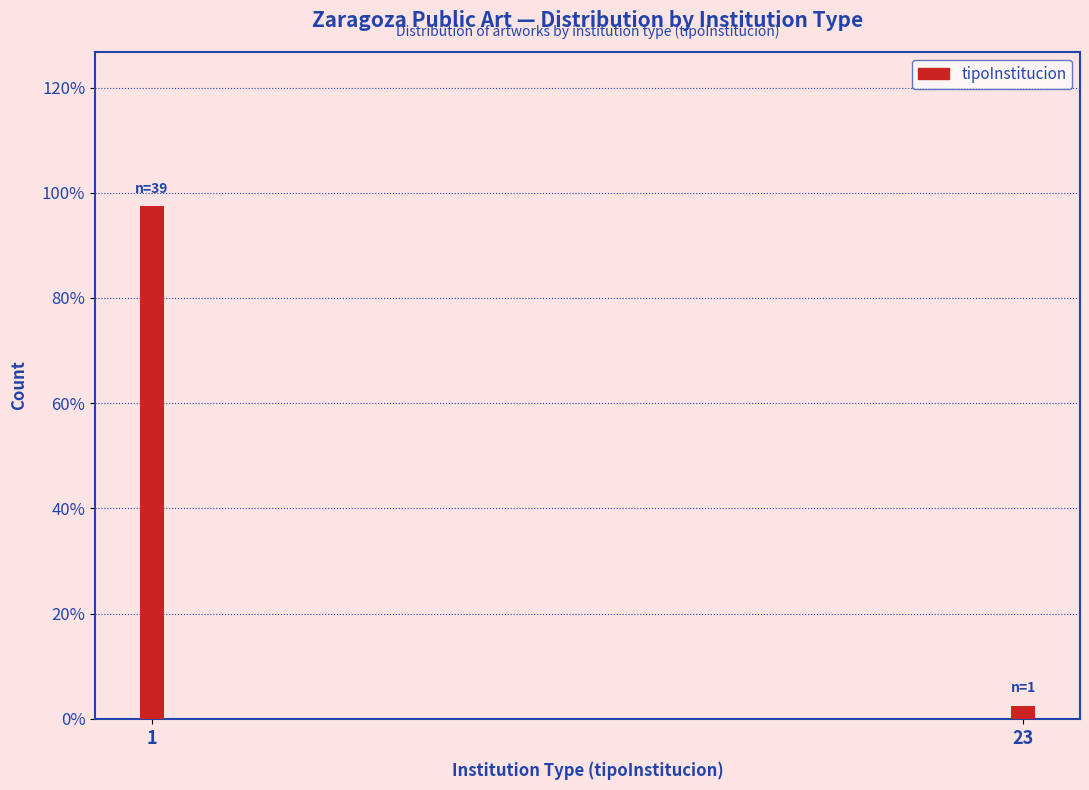

Reading left to right, what are all the values shown in this chart?

97.5	2.5